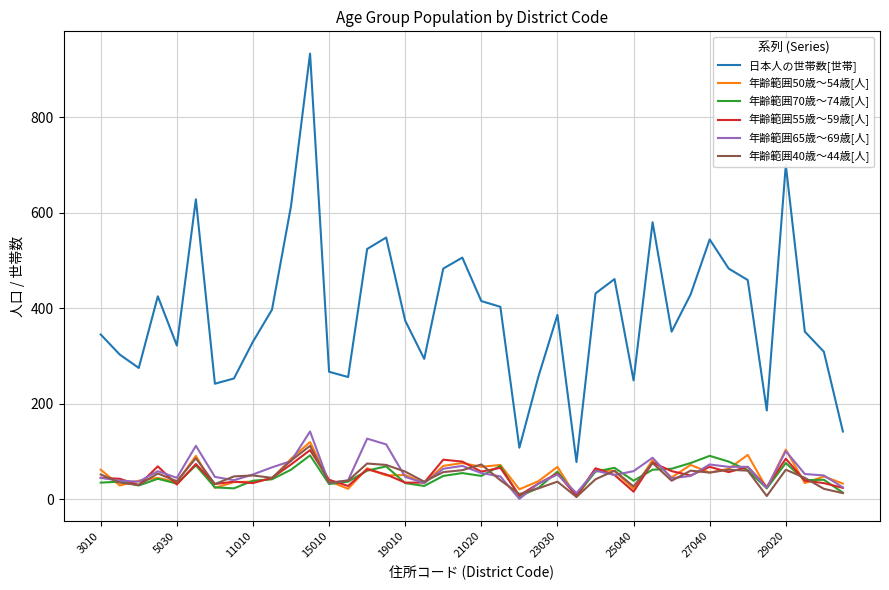

True or false: 年齢範囲55歳～59歳[人] and 日本人の世帯数[世帯] intersect in this chart.

False